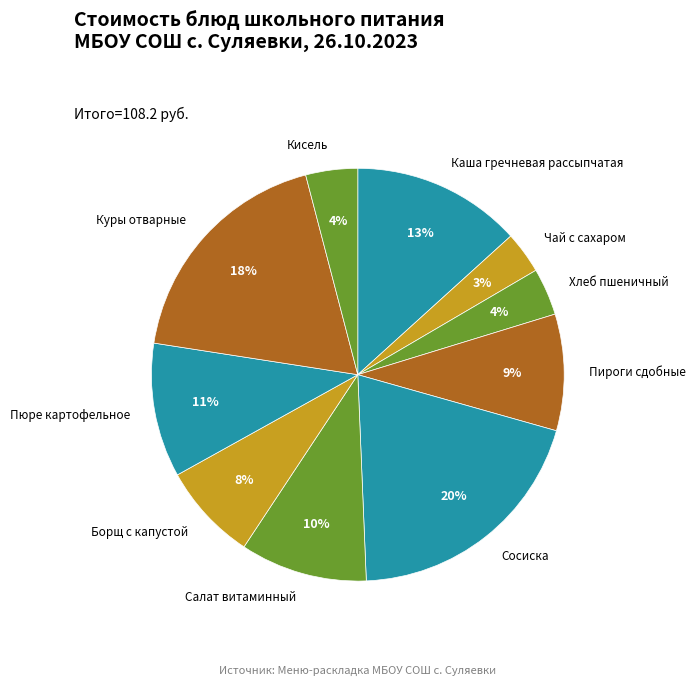

Is the sum of Пюре картофельное and Кисель greater than half?

No